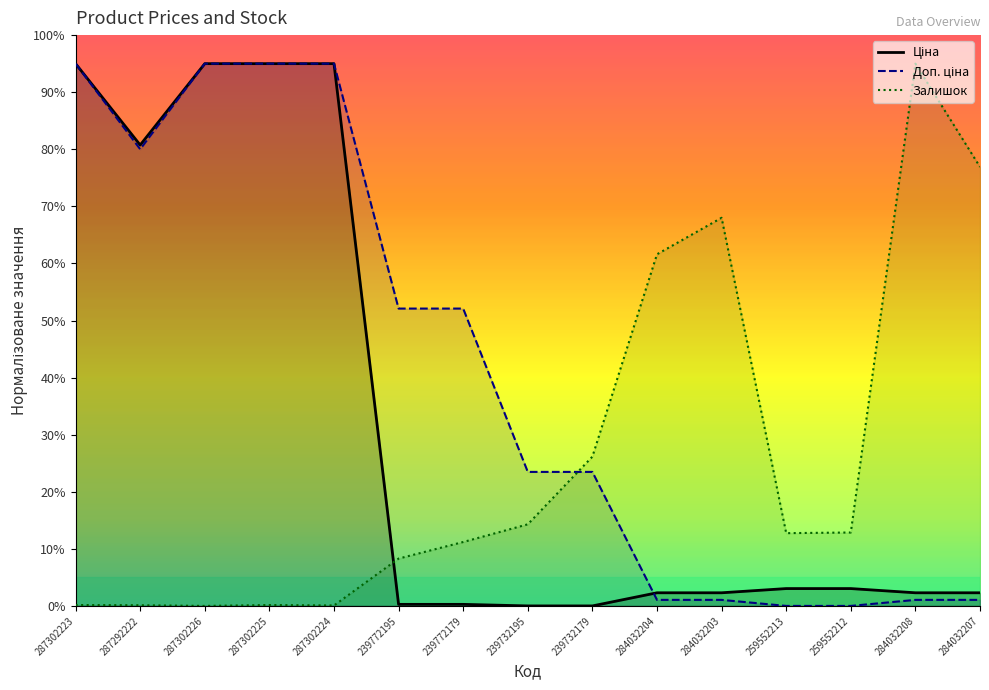

True or false: Доп. ціна has a value of 31.2 at 287292222.

False